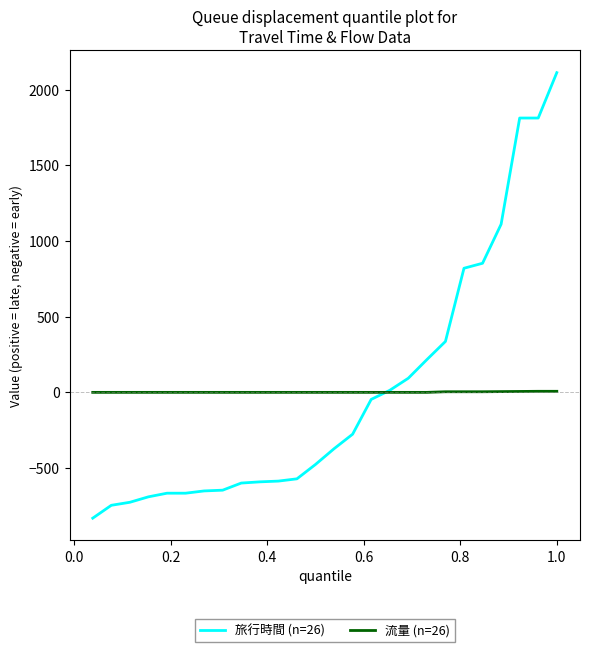

Which series has the widest spread of values?

旅行時間 (n=26)